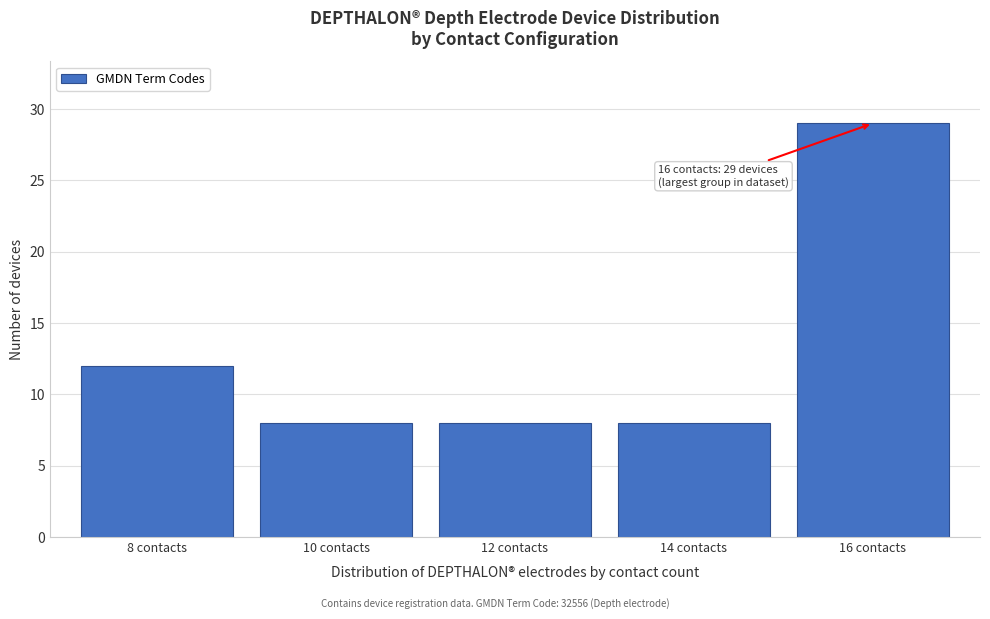

Reading left to right, transcribe all the data shown in this chart.

12	8	8	8	29